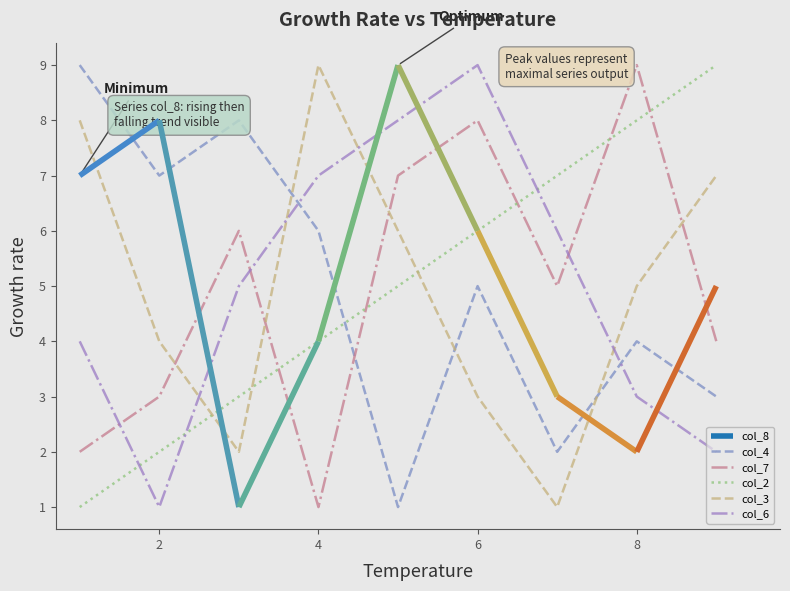

After their last crossing, which series has the higher values: col_3 or col_7?

col_3